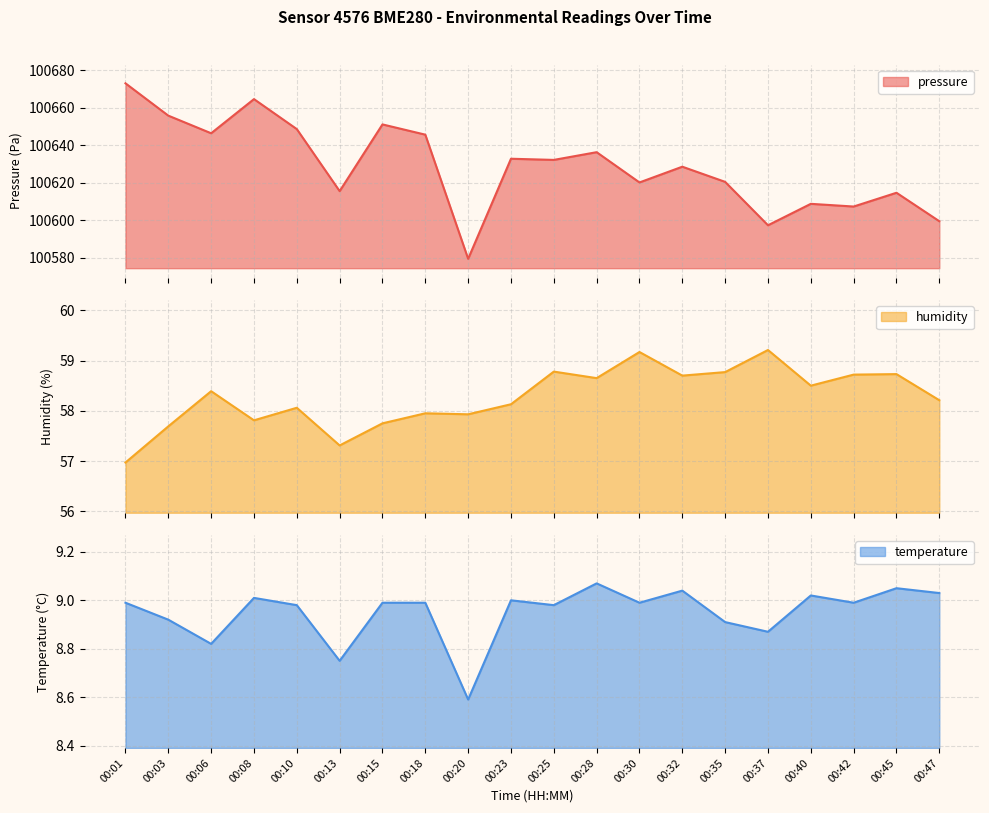

True or false: humidity and temperature intersect in this chart.

False